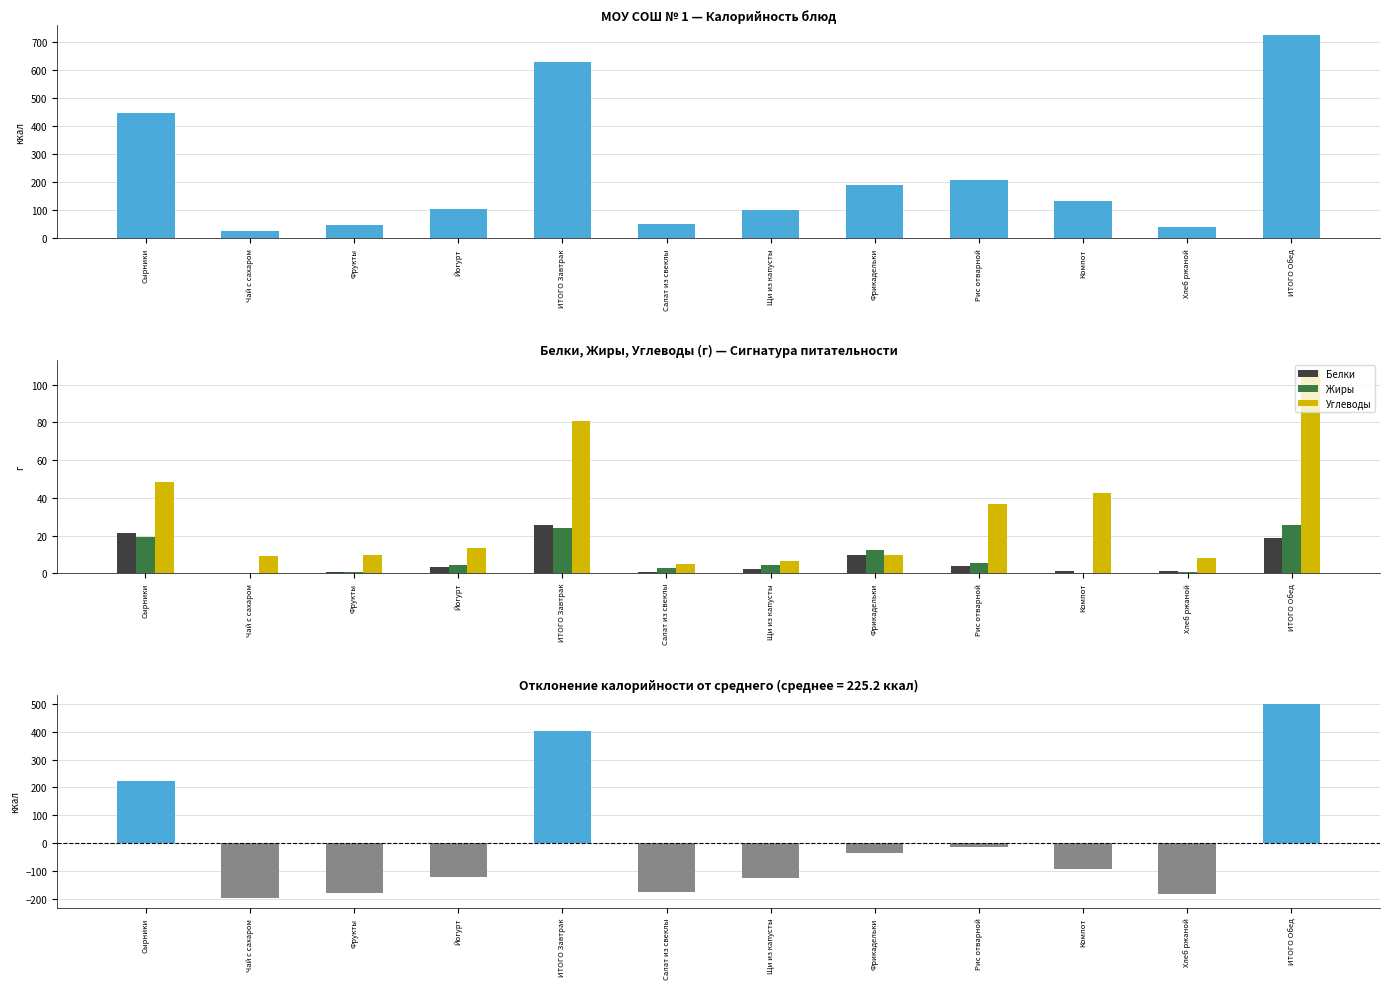

What is the difference between the Калорийность − среднее values at Фрукты and ИТОГО Обед?

676.7